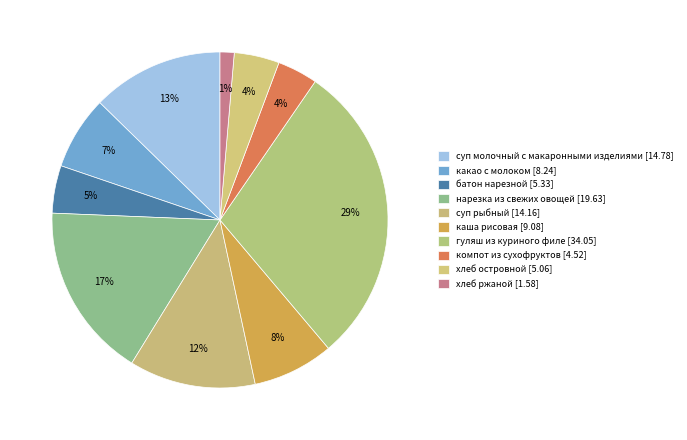

Which slice is the smallest?

хлеб ржаной